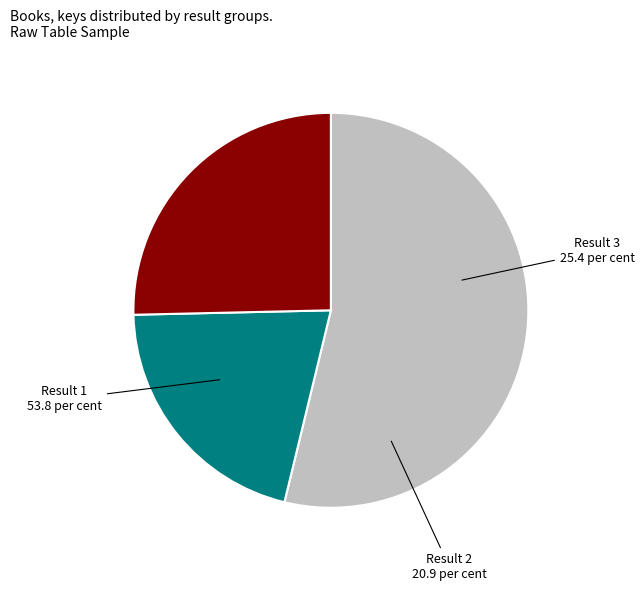

Does any single category account for the majority?

Yes